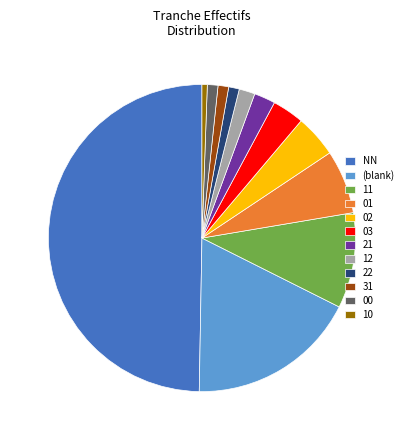

How many slices are in this pie chart?

12